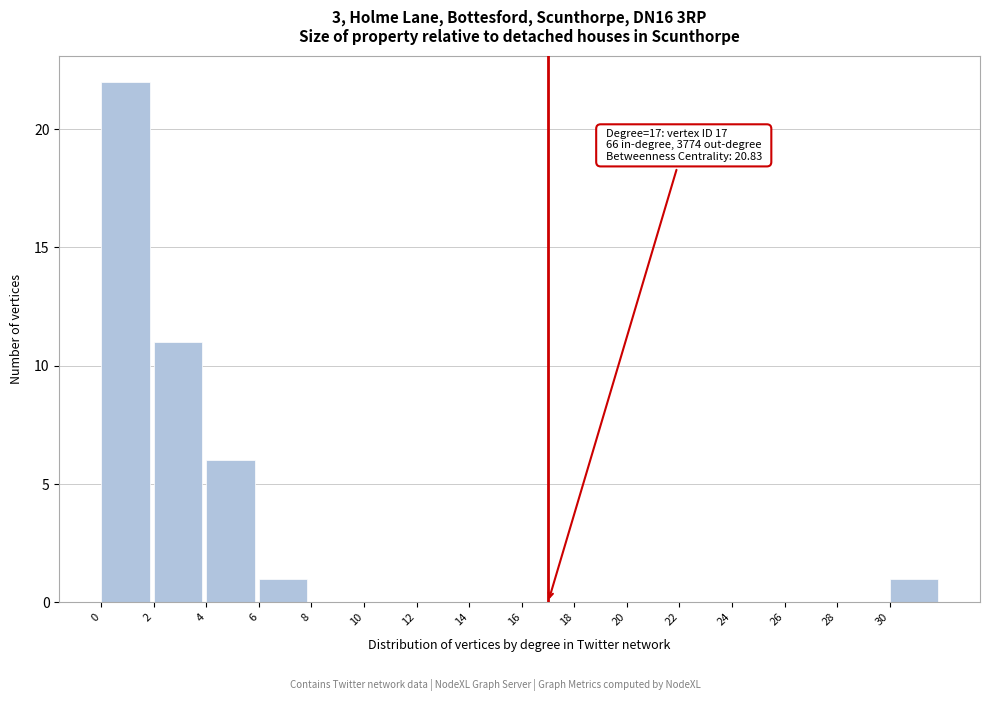

Which range on the x-axis has the tallest bar?

0 to 2